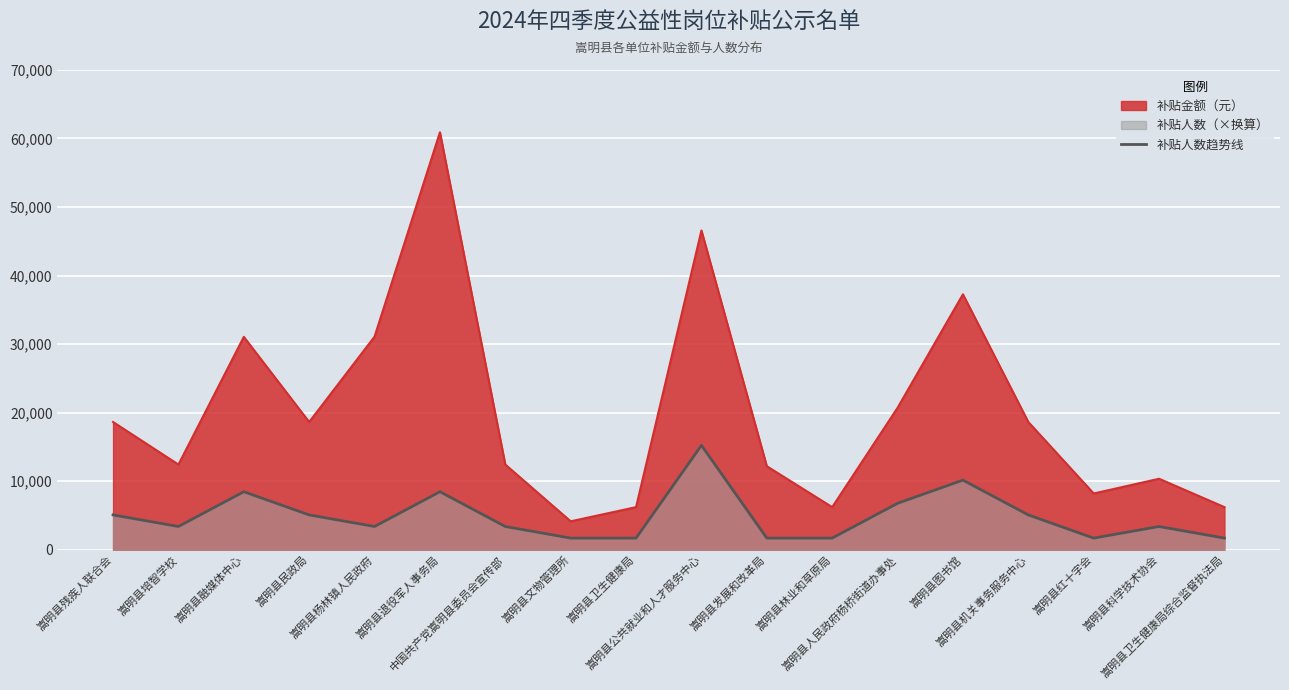

What is the maximum value shown in the chart?

60900.0